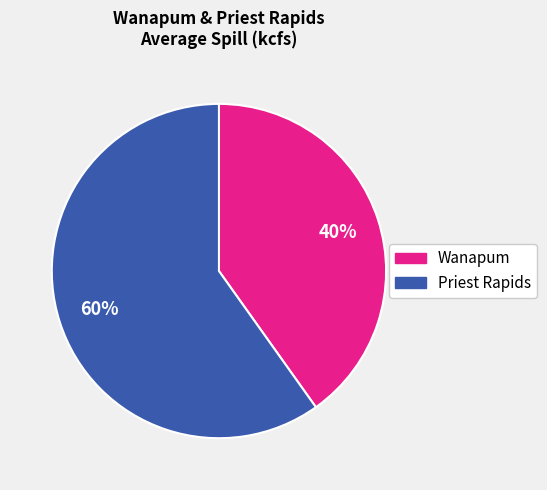

Approximately how many times larger is the value at Priest Rapids compared to Wanapum?

1.5